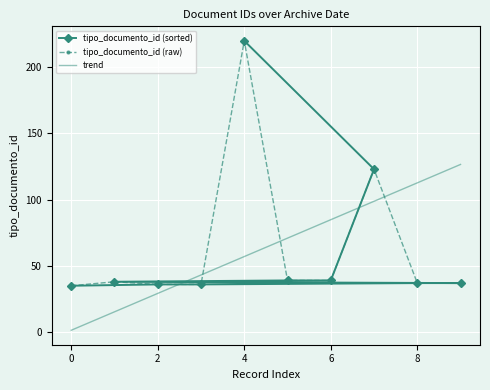

True or false: tipo_documento_id (raw) has a value of 59.2 at 0.

False